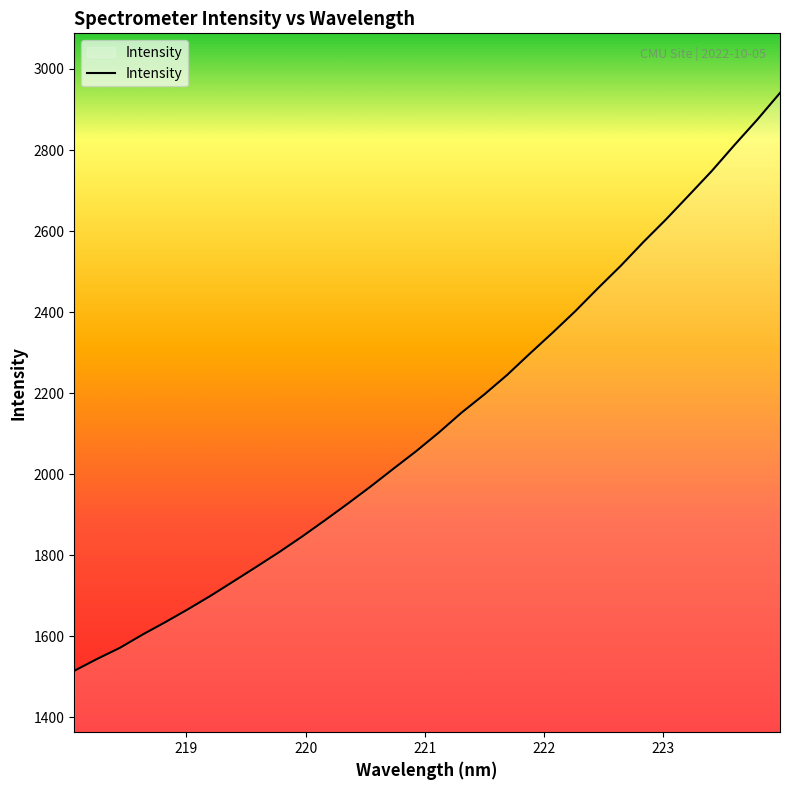

What is the minimum value shown in the chart?

1515.2